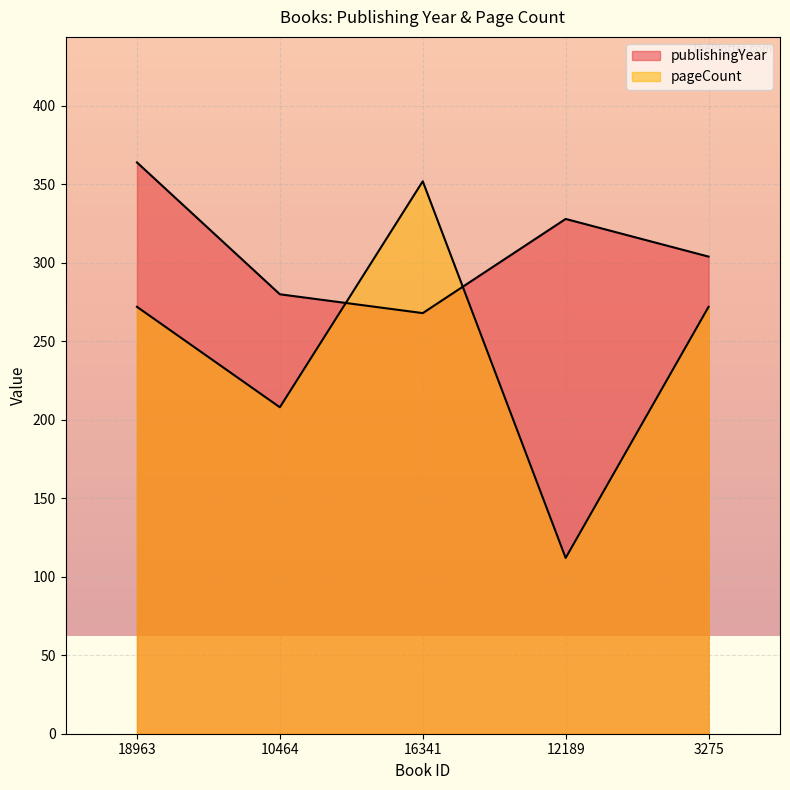

What position from the right is 12189?

2